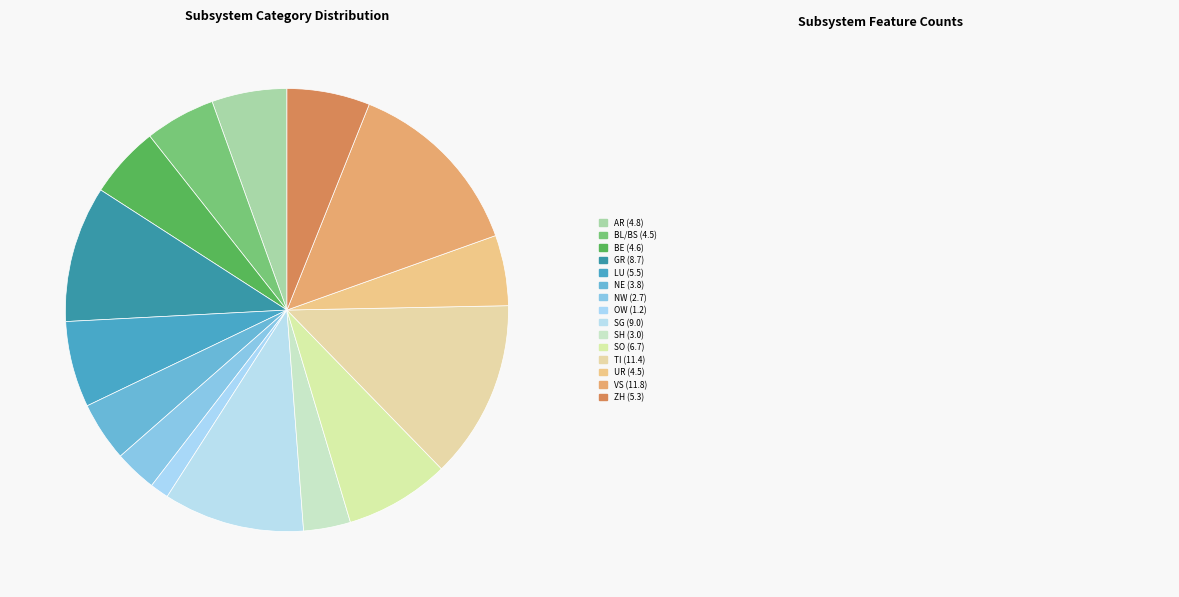

How many slices are in this pie chart?

15